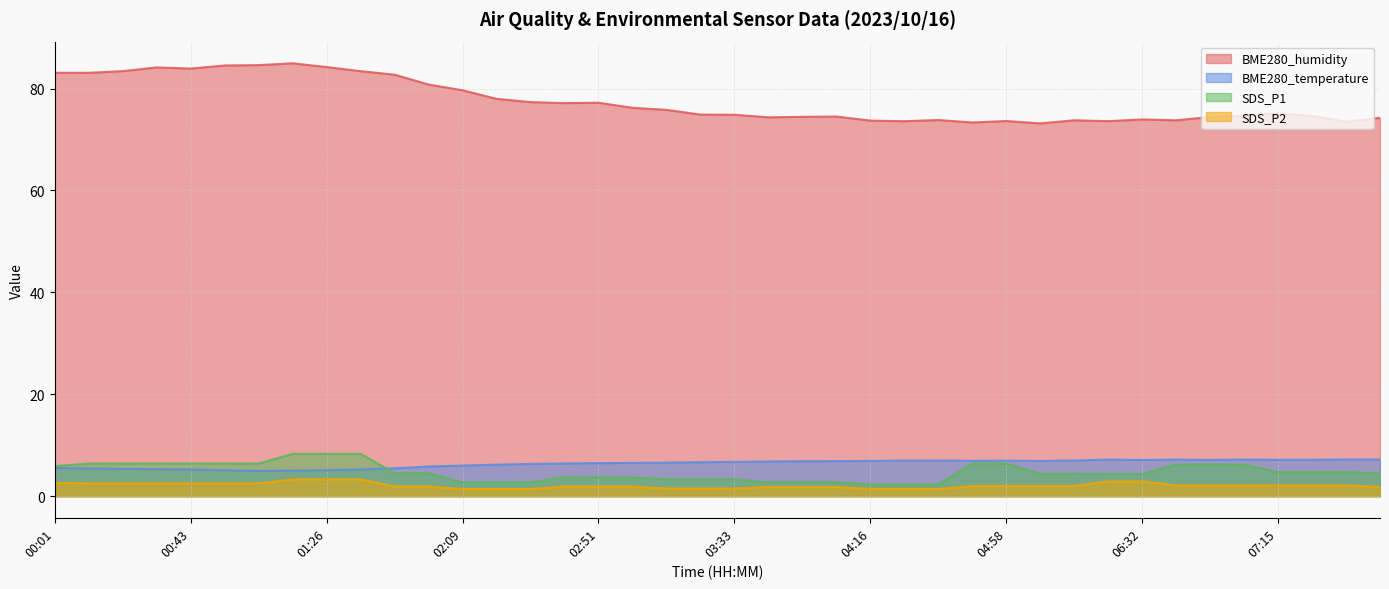

True or false: SDS_P1 has more than 1 points higher than both neighbors.

False